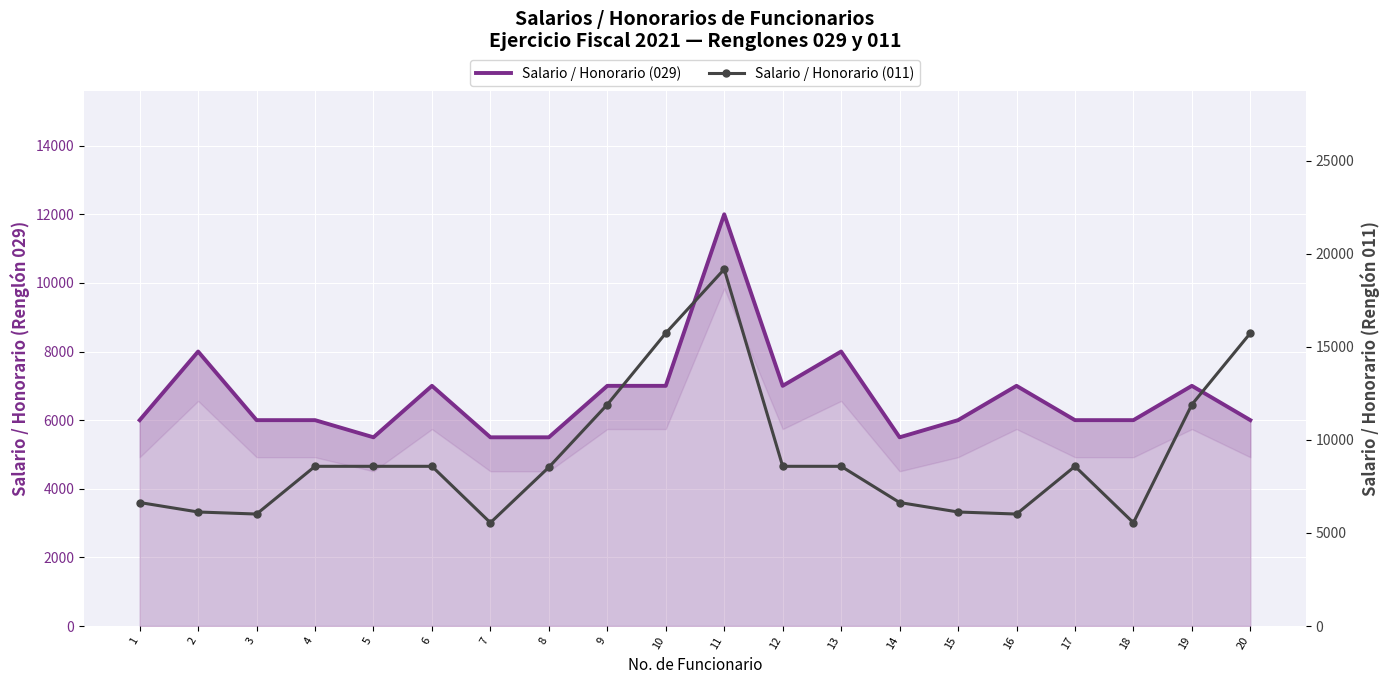

At which category is the sum across all series the highest?

11